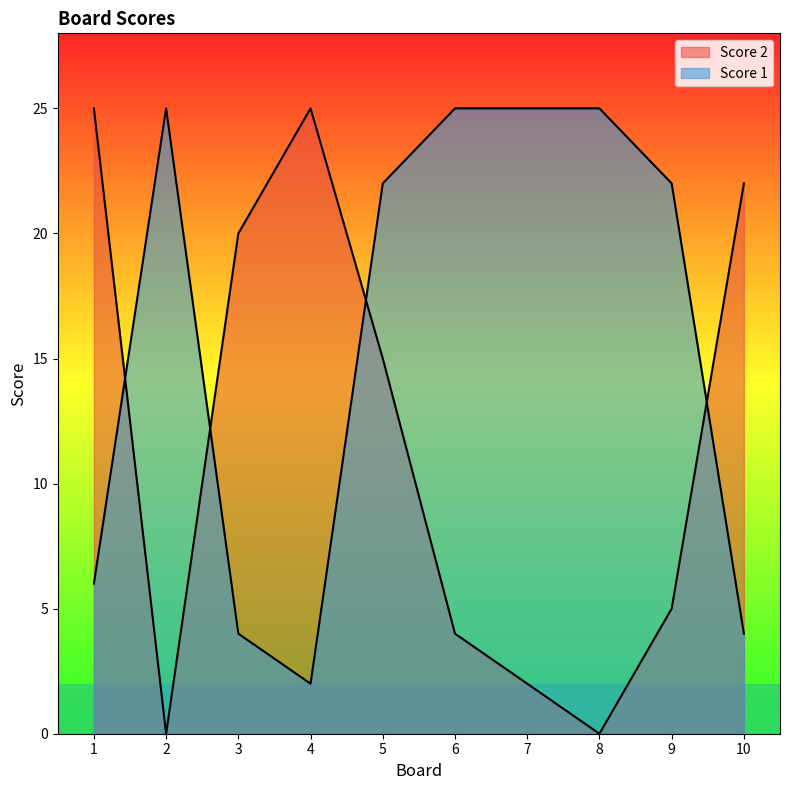

Count the number of data series in this chart.

2